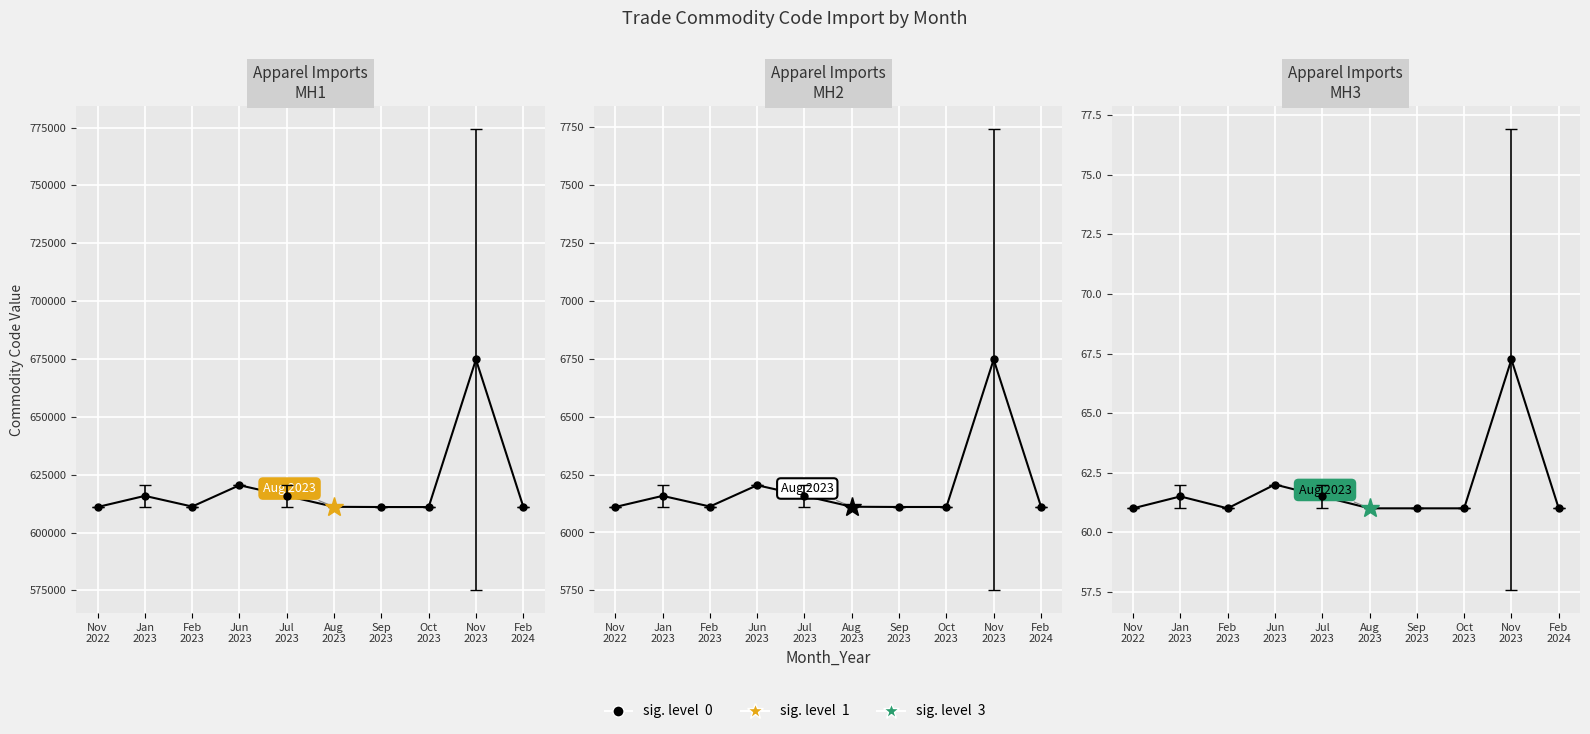

How many interior local valleys does the Commodity_Hs6Code series have?

2